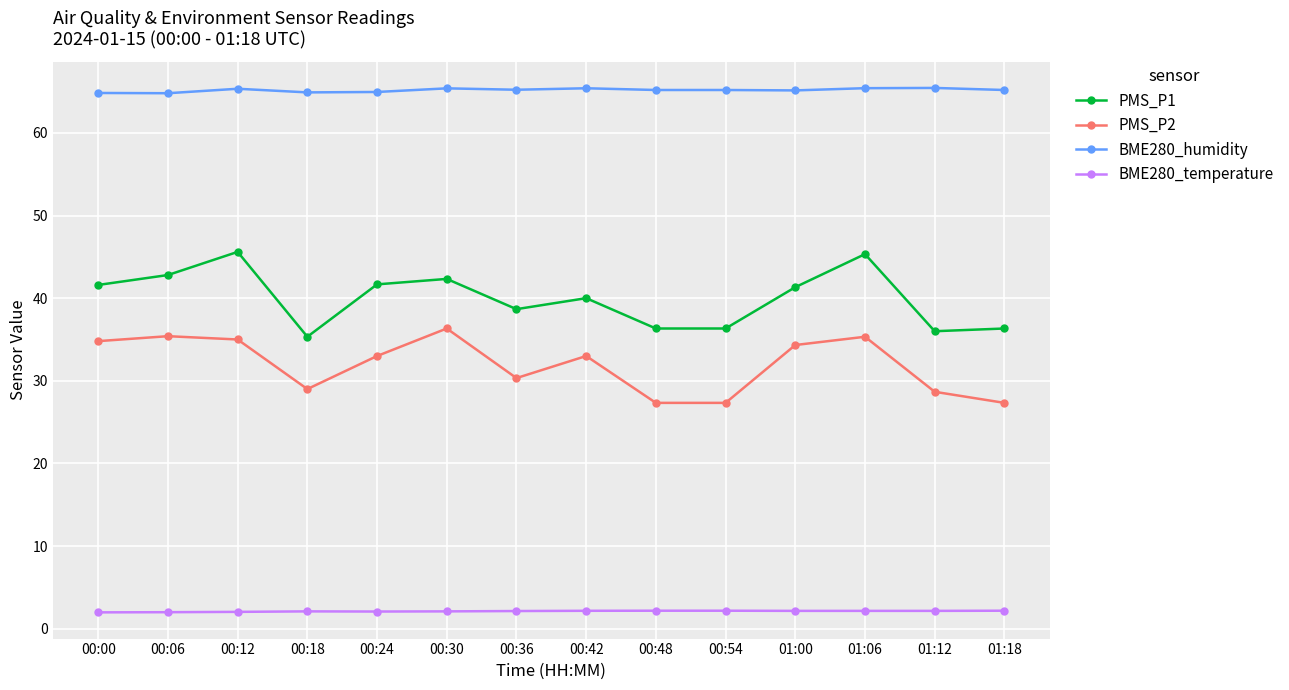

Which series changed the most between 00:00 and 00:18?

PMS_P1